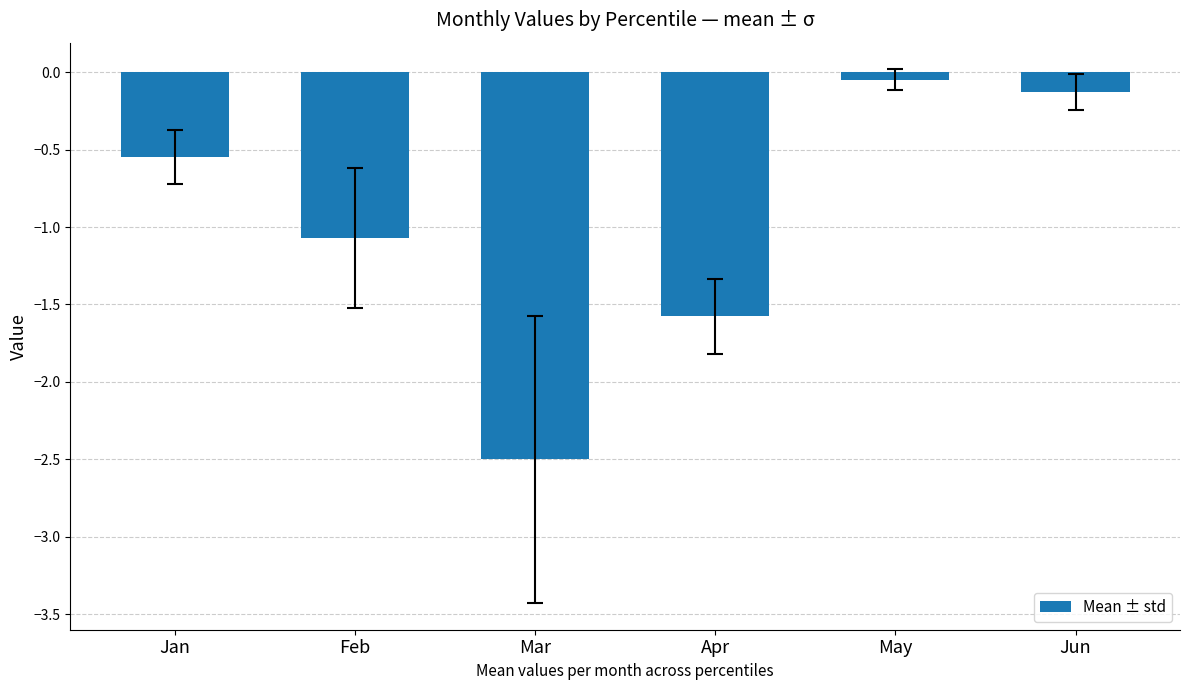

At which label is the value closest to -1?

Feb